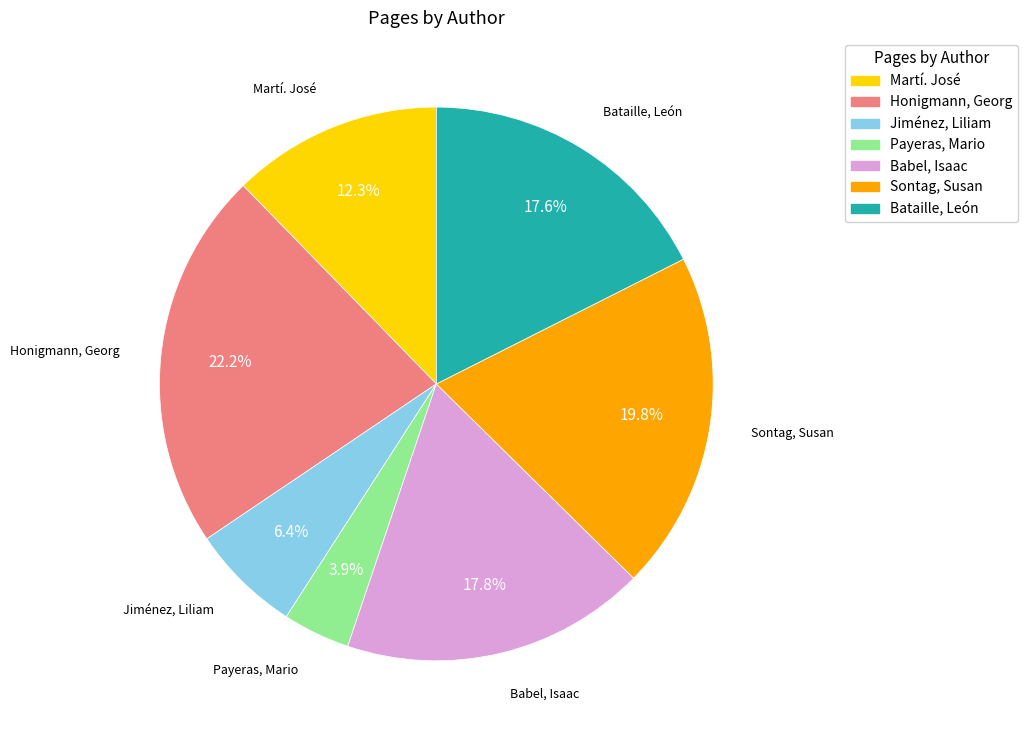

Between Honigmann, Georg and Martí. José, which is larger?

Honigmann, Georg